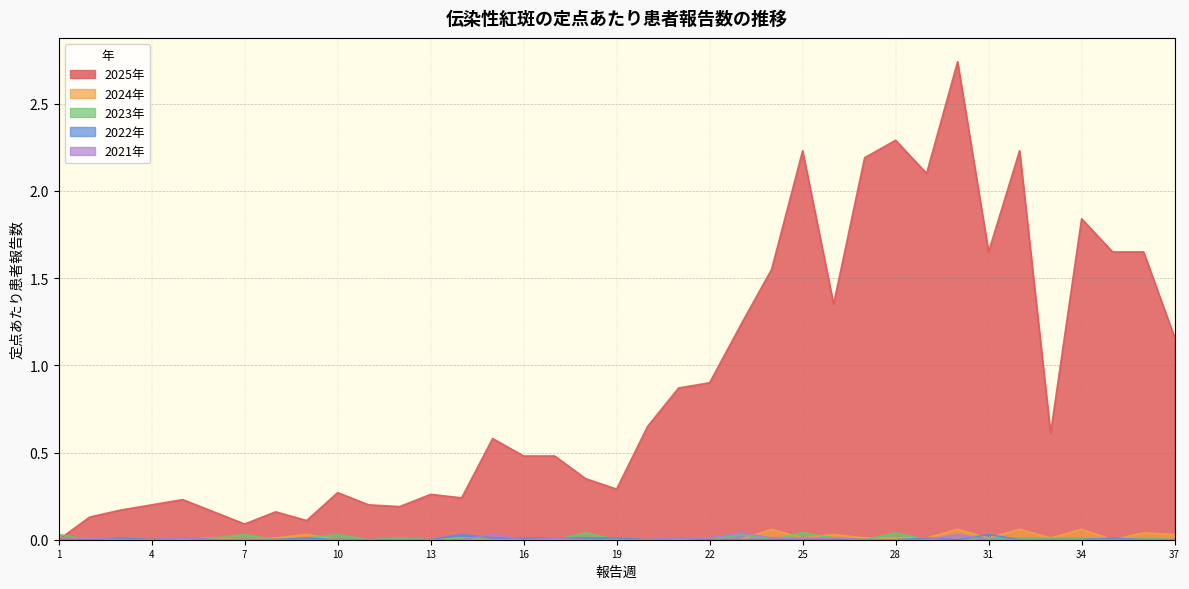

Rank the series by their maximum value, from lowest to highest.

2022年, 2023年, 2021年, 2024年, 2025年